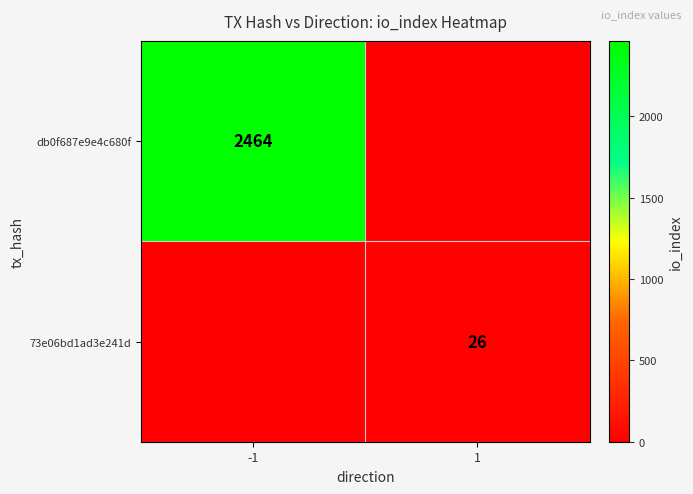

True or false: db0f687e9e4c680f has a value of 1600 at -1.

False